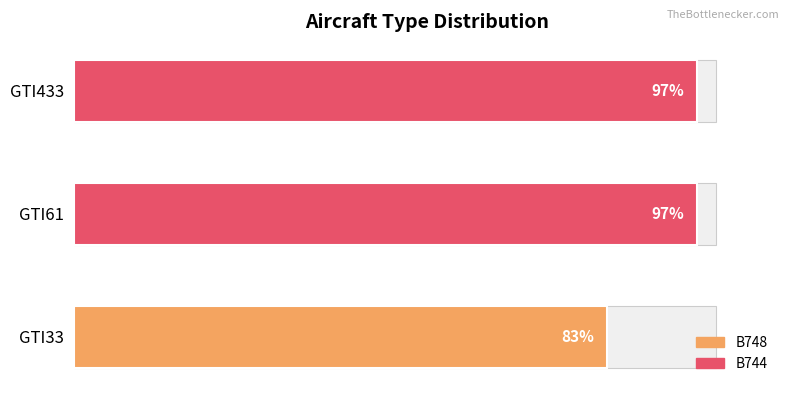

What is the value of the B744 bar at the 2nd from the left?

1